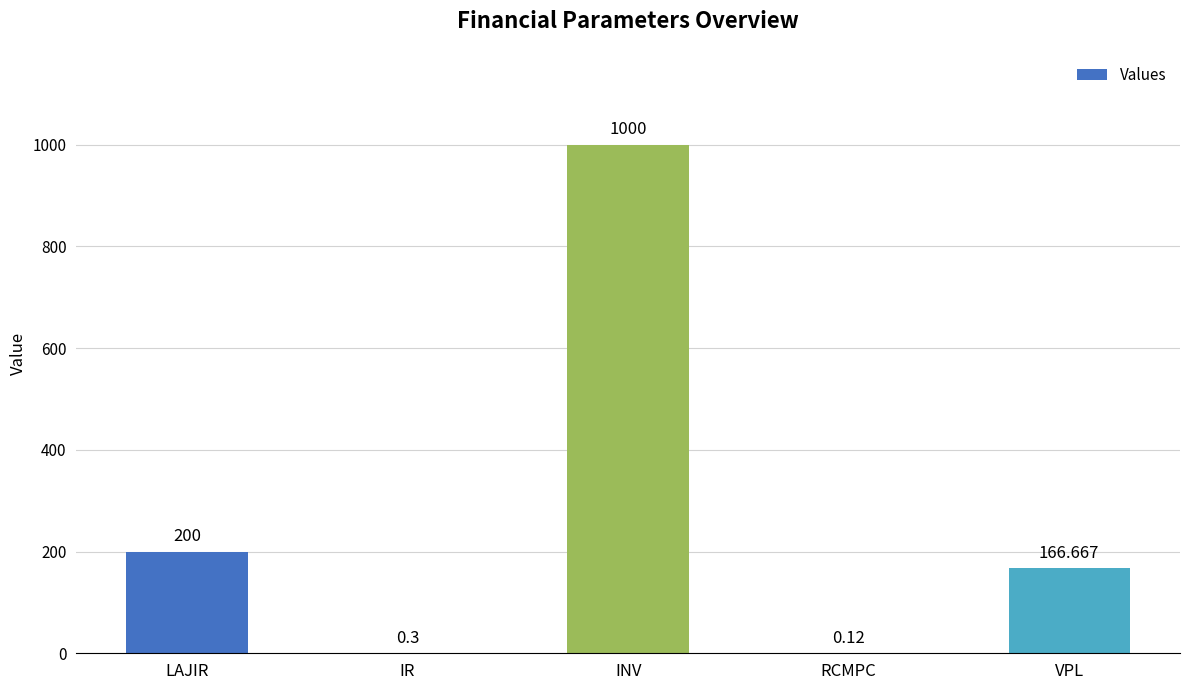

At which label does the data first exceed 166?

LAJIR